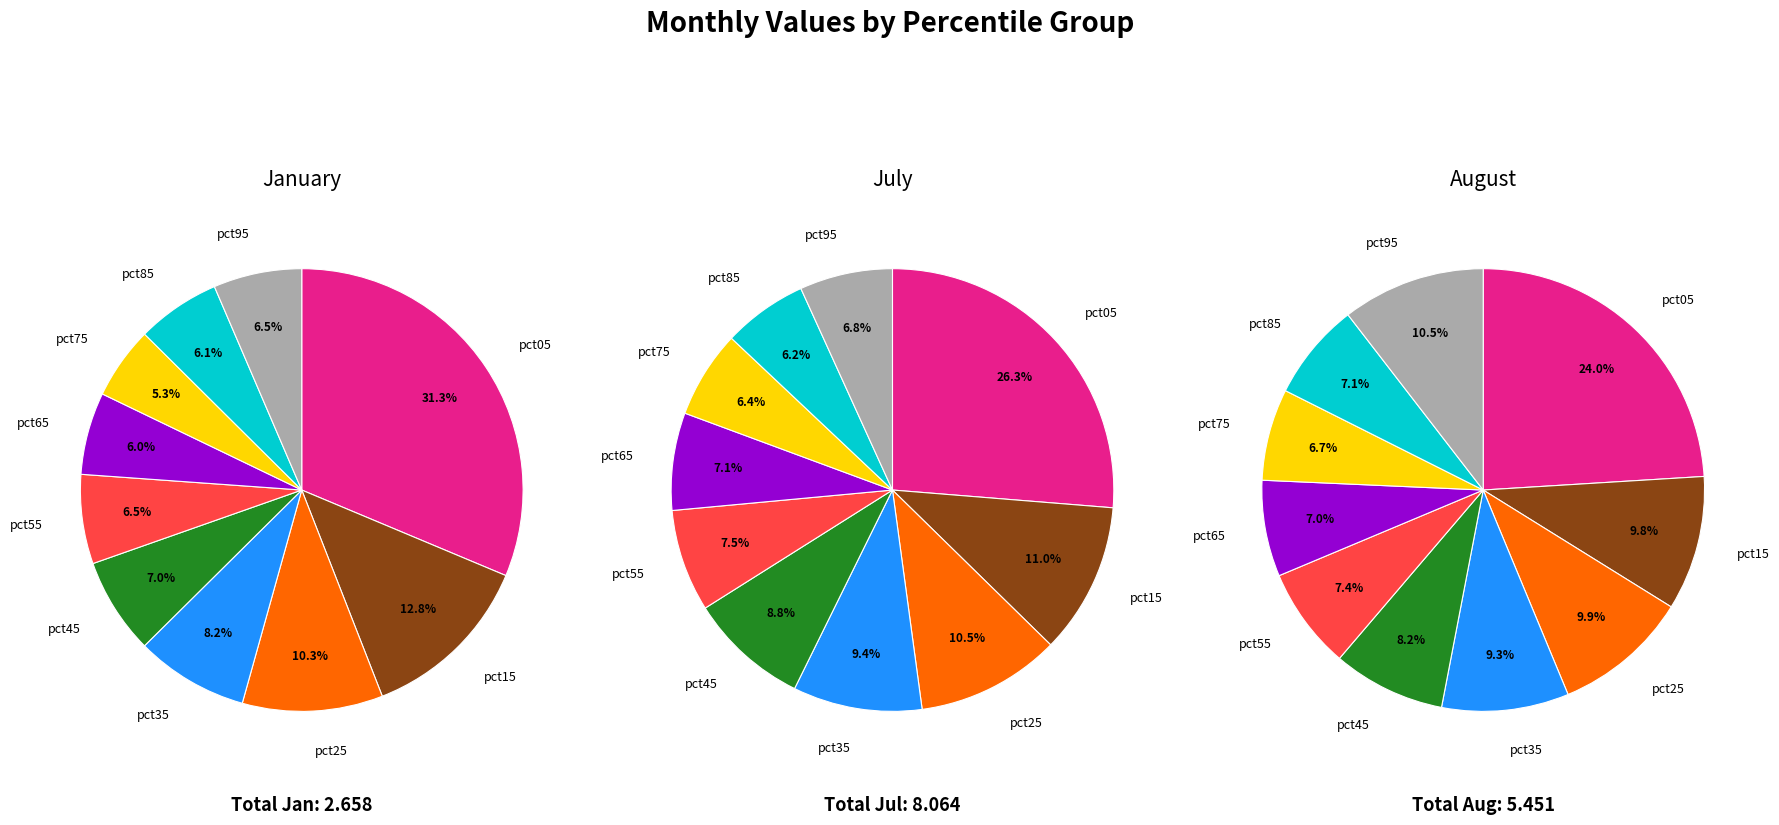

Is there a majority slice in this chart?

No